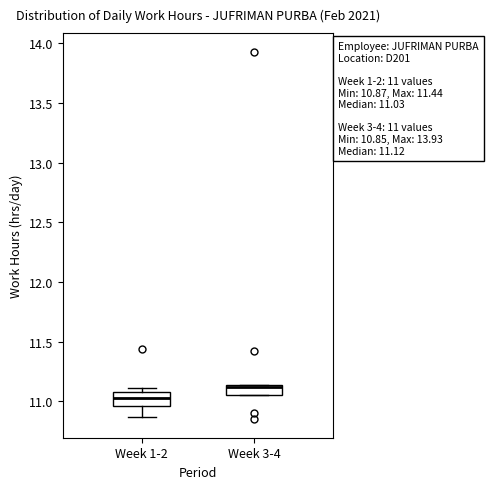

Which box has the highest median line?

Week 3-4